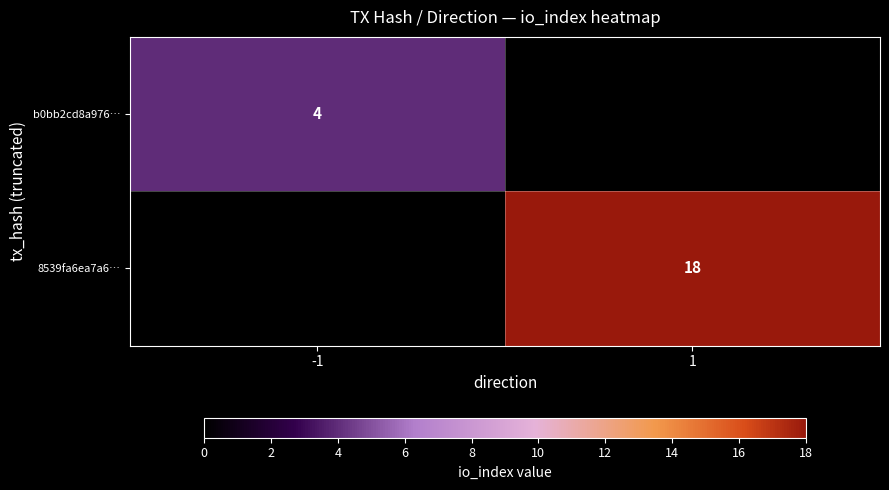

True or false: b0bb2cd8a976… has a value of 4 at -1.

True